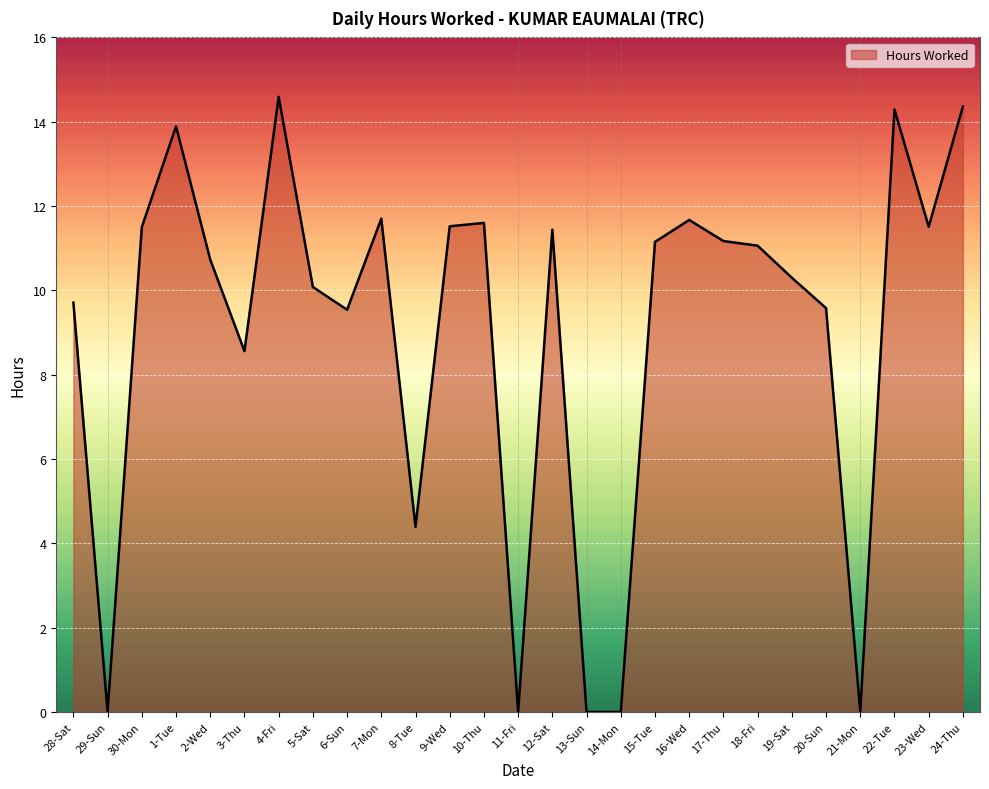

True or false: there are more than 0 points higher than both neighbors.

True